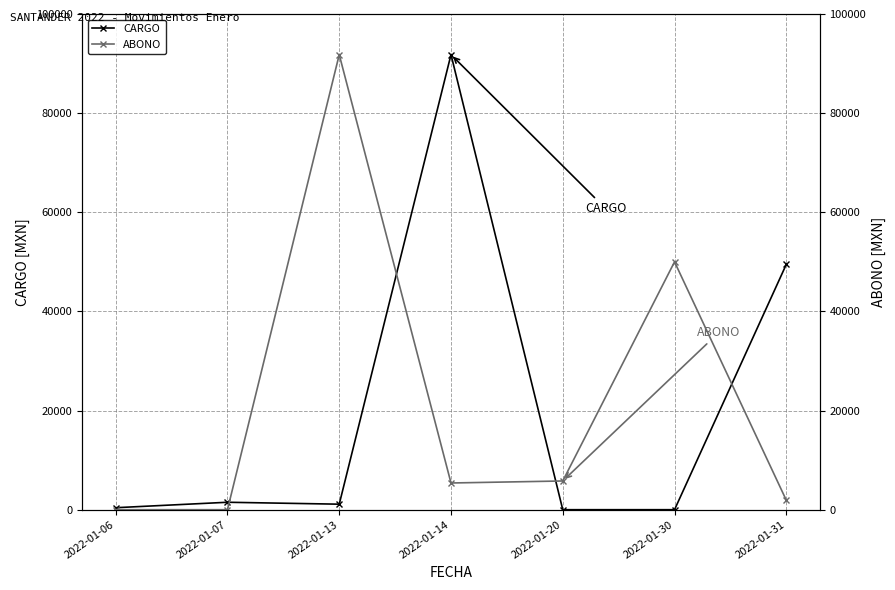

In CARGO, how many points are higher than both neighbors (excluding endpoints)?

2